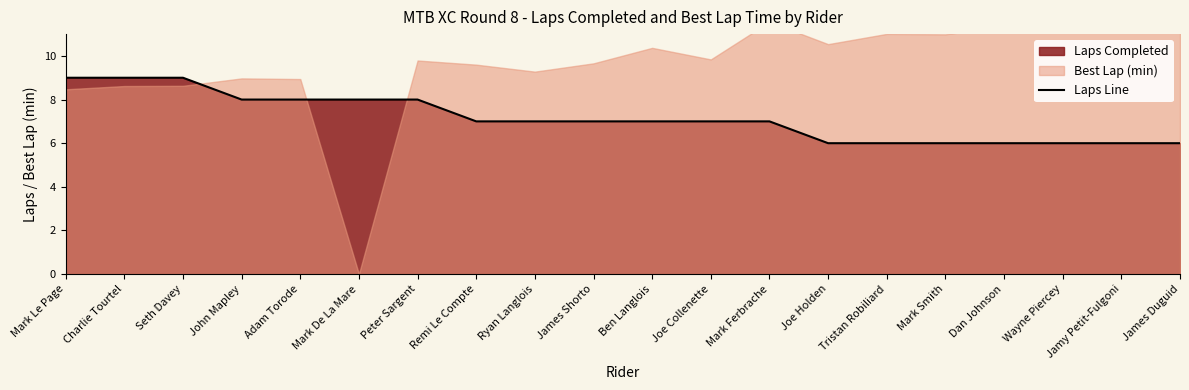

What is the difference between the second highest and second lowest values?

3